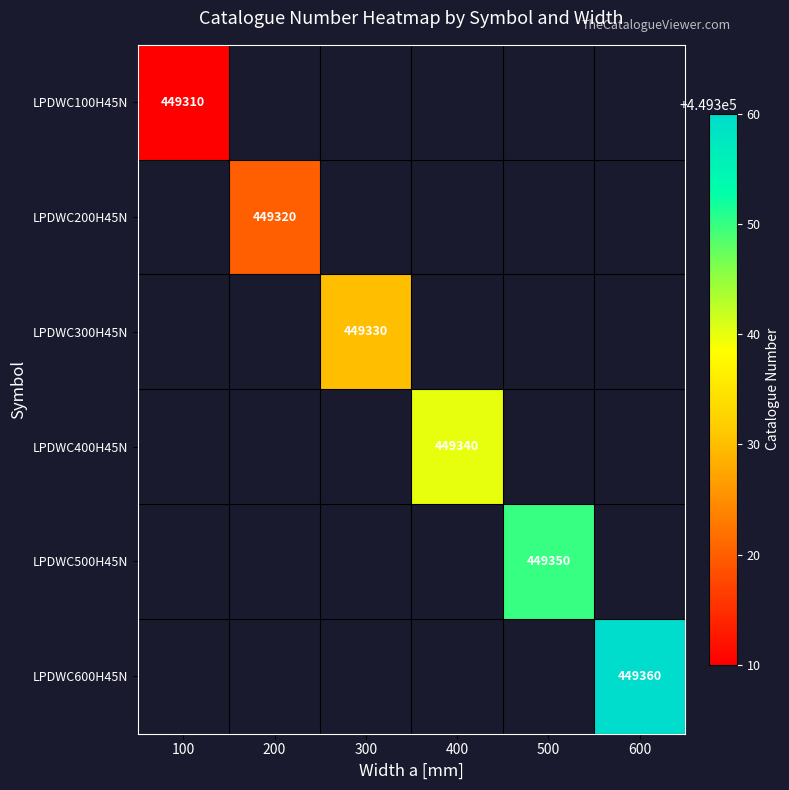

Is it true that LPDWC100H45N equals 117582 at 100?

False